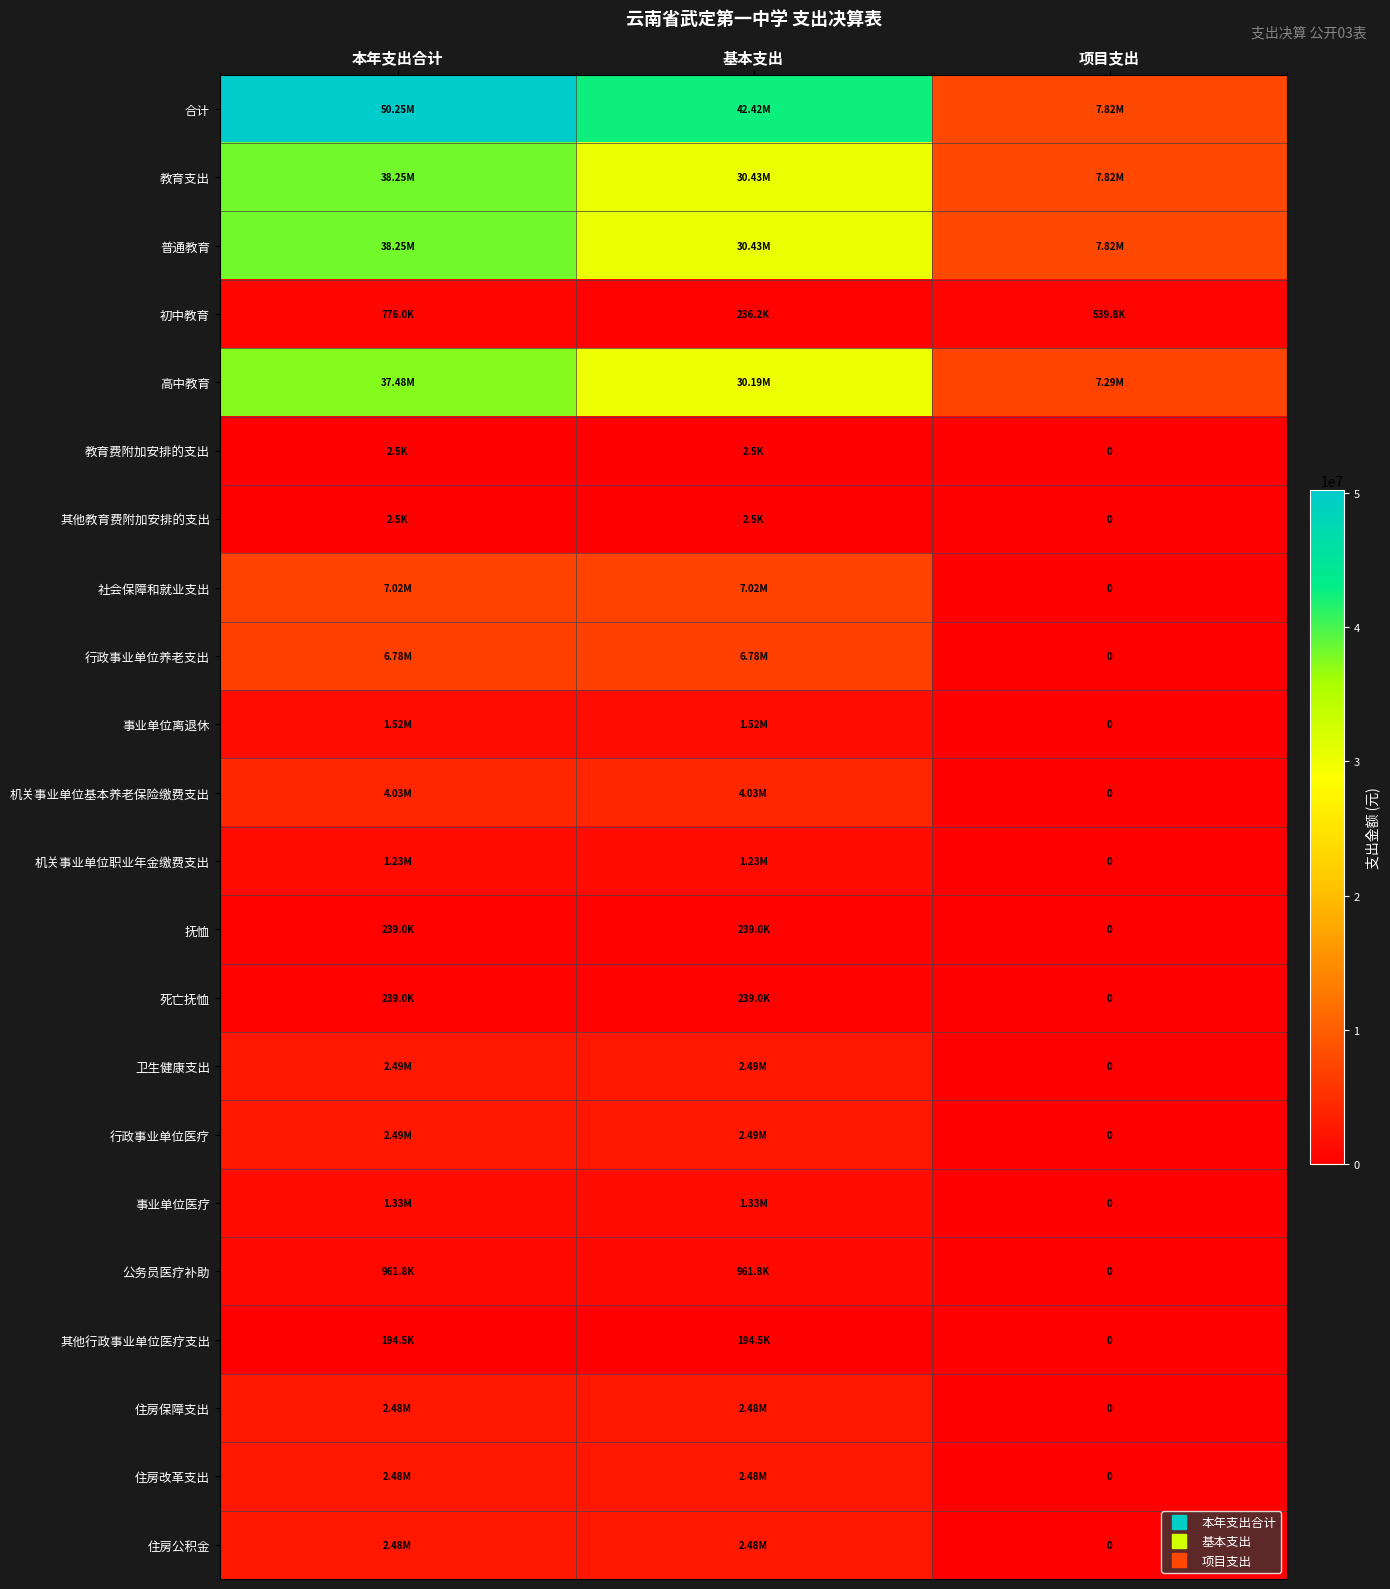

At 本年支出合计, list the series in order from smallest to largest.

教育费附加安排的支出, 其他教育费附加安排的支出, 其他行政事业单位医疗支出, 抚恤, 死亡抚恤, 初中教育, 公务员医疗补助, 机关事业单位职业年金缴费支出, 事业单位医疗, 事业单位离退休, 住房保障支出, 住房改革支出, 住房公积金, 卫生健康支出, 行政事业单位医疗, 机关事业单位基本养老保险缴费支出, 行政事业单位养老支出, 社会保障和就业支出, 高中教育, 普通教育, 教育支出, 合计